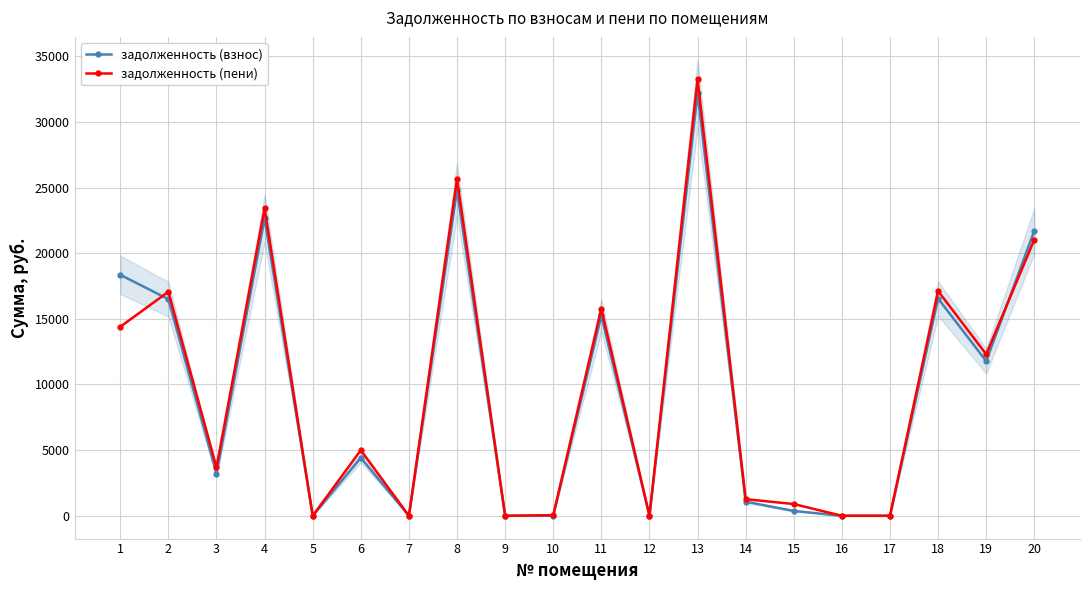

Reading left to right, list all the values displayed in this chart.

задолженность (взнос): 1=18352.7	2=16495.0	3=3218.5	4=22648.0	5=0.0	6=4416.7	7=0.0	8=24819.8	9=0.1	10=0.0	11=15253.9	12=0.0	13=32162.5	14=1073.6	15=366.6	16=0.0	17=0.0	18=16546.6	19=11780.9	20=21699.3
задолженность (пени): 1=14395.2	2=17061.5	3=3679.4	4=23425.9	5=0.0	6=4997.4	7=0.0	8=25672.3	9=0.6	10=46.2	11=15777.8	12=0.0	13=33267.1	14=1263.5	15=894.1	16=0.0	17=0.0	18=17114.9	19=12301.3	20=21029.8